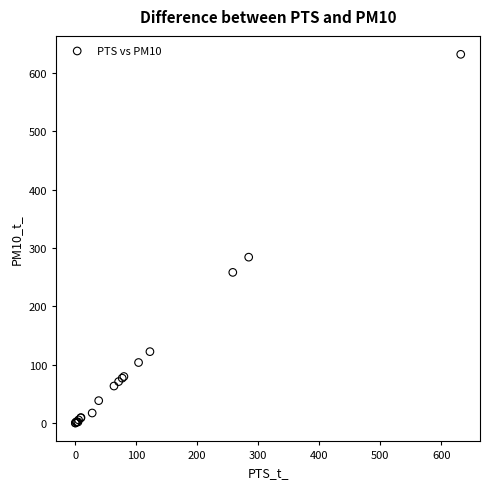

What Y value in the scatter plot is closest to 316?

284.3